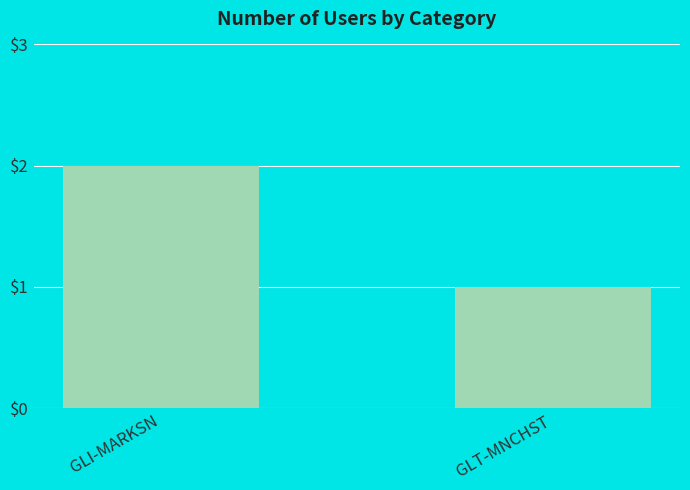

The chart shows a value of 0 at GLT-MNCHST. True or false?

False